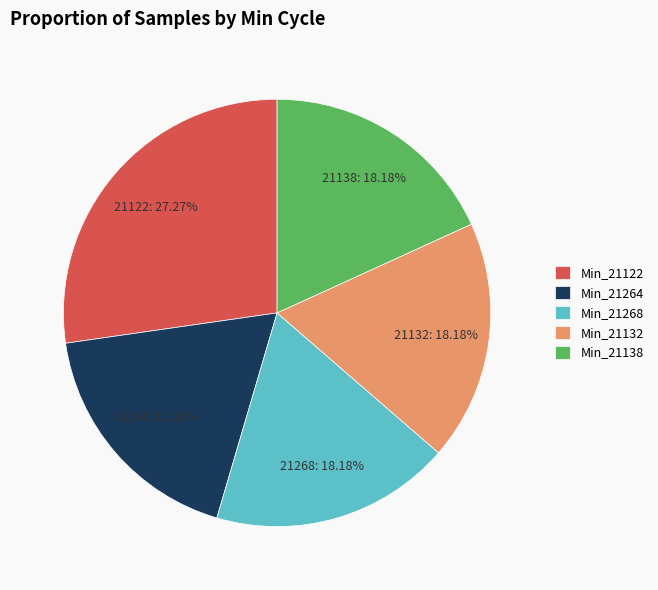

Approximately how many times larger is the value at Min_21138 compared to Min_21132?

1.0